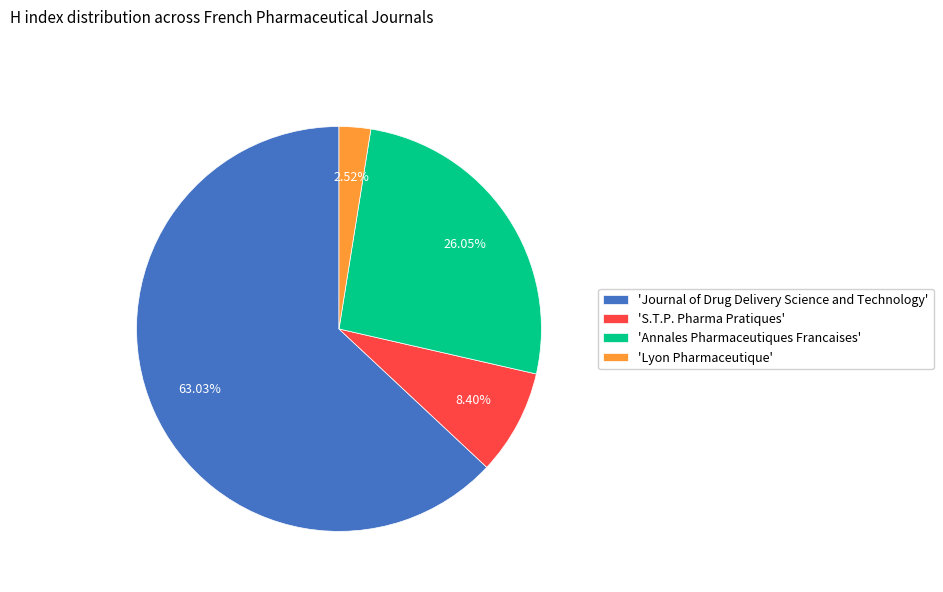

Rank the categories by value from lowest to highest.

'Lyon Pharmaceutique', 'S.T.P. Pharma Pratiques', 'Annales Pharmaceutiques Francaises', 'Journal of Drug Delivery Science and Technology'